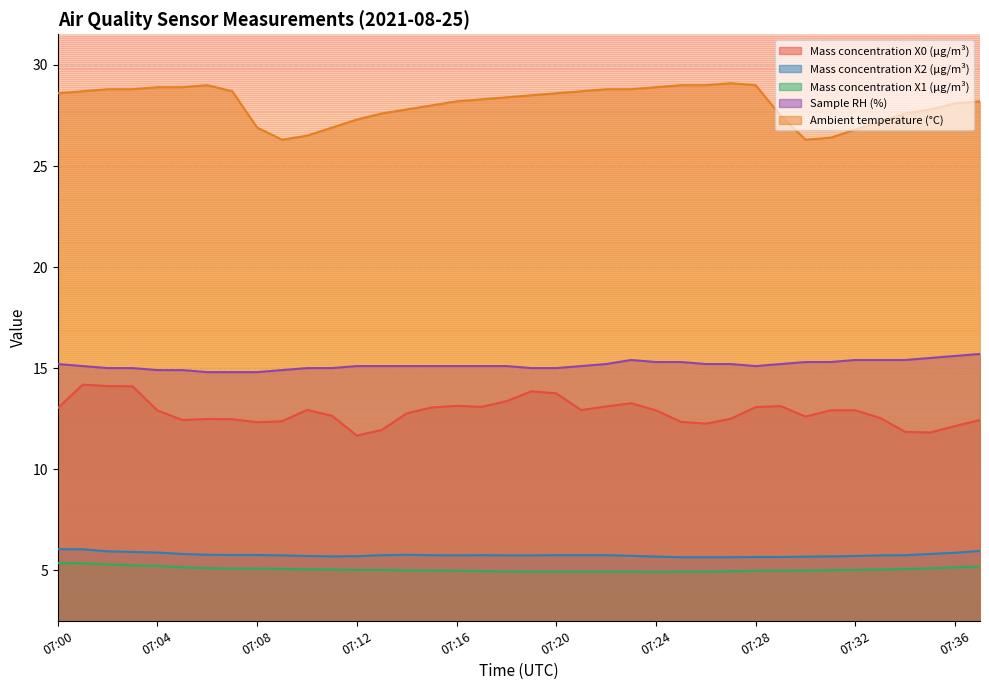

Does the chart have visible grid lines?

Yes